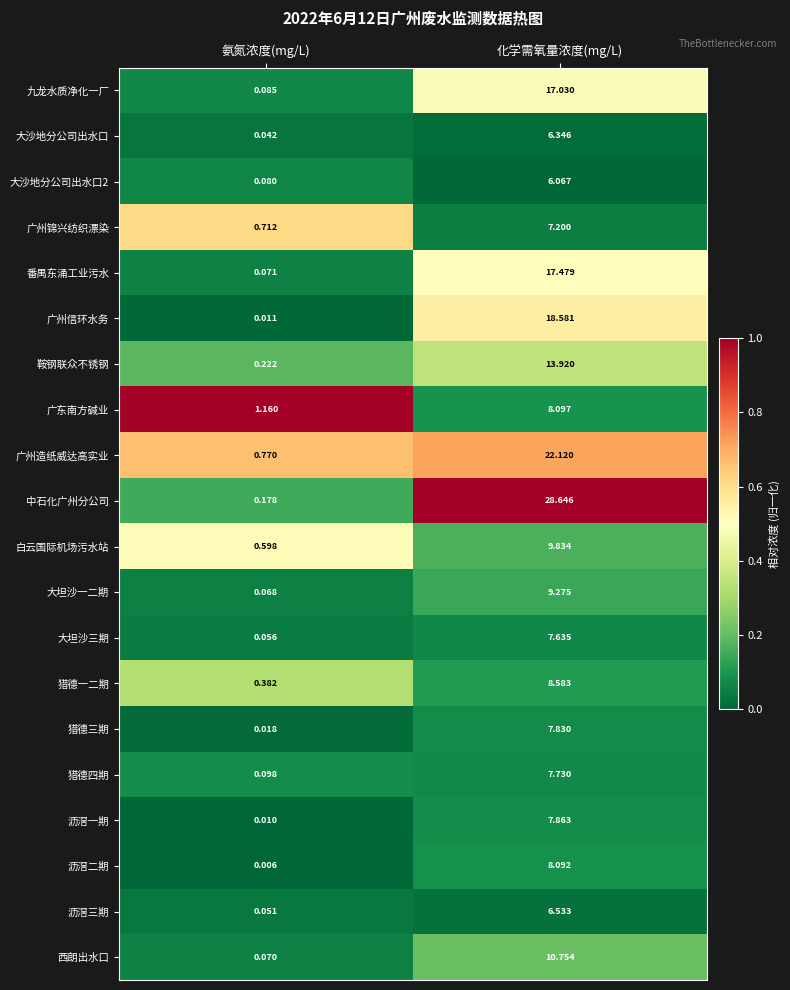

Which series has the widest spread of values?

中石化广州分公司